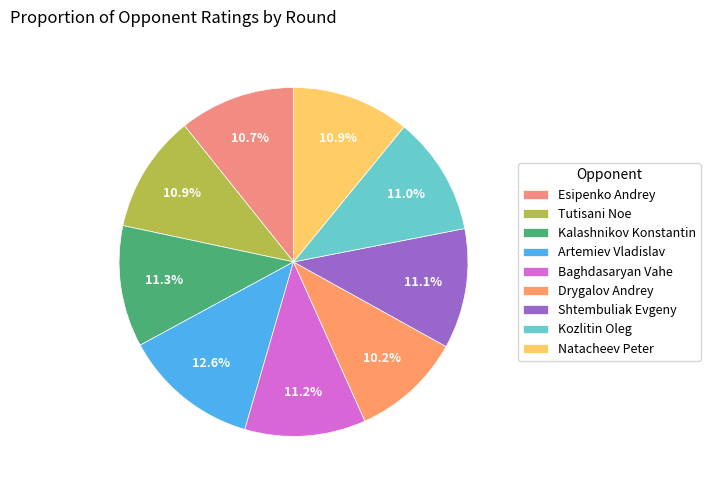

Is there a majority slice in this chart?

No